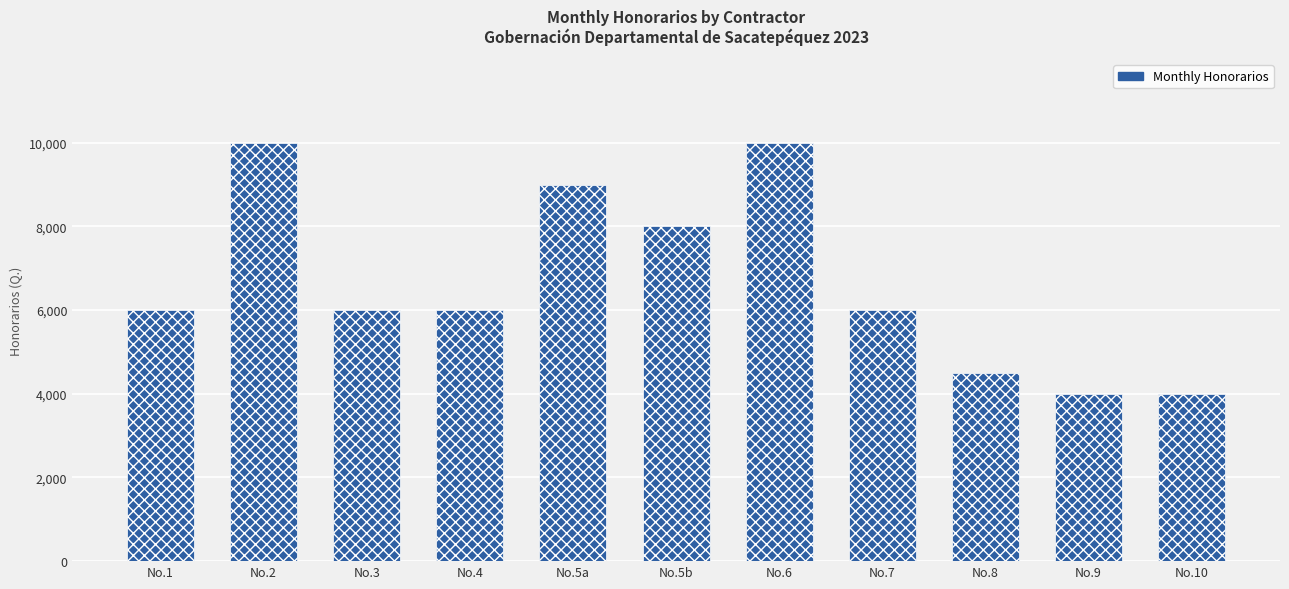

What is the sum of all values?

73500